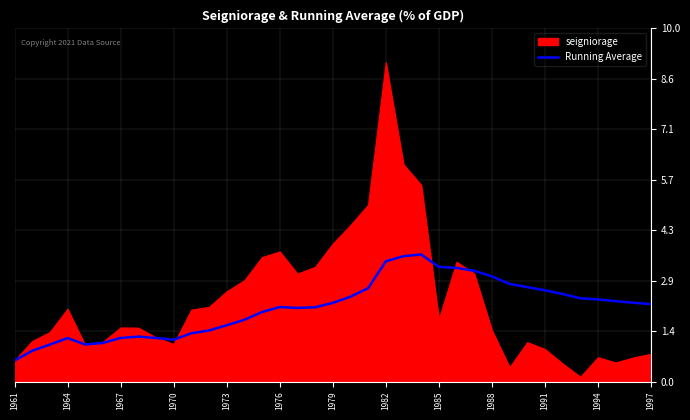

The value of Running Average at 1982 is 2.3. True or false?

False